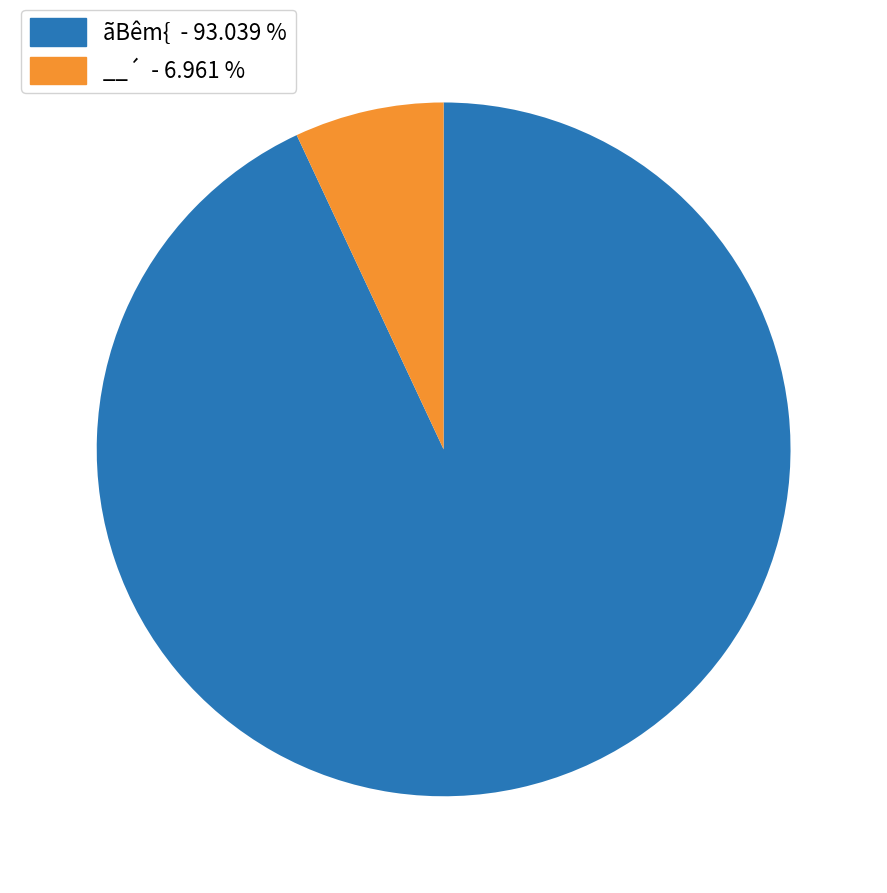

Which slice is the largest?

ãBêm{ - 93.039 %